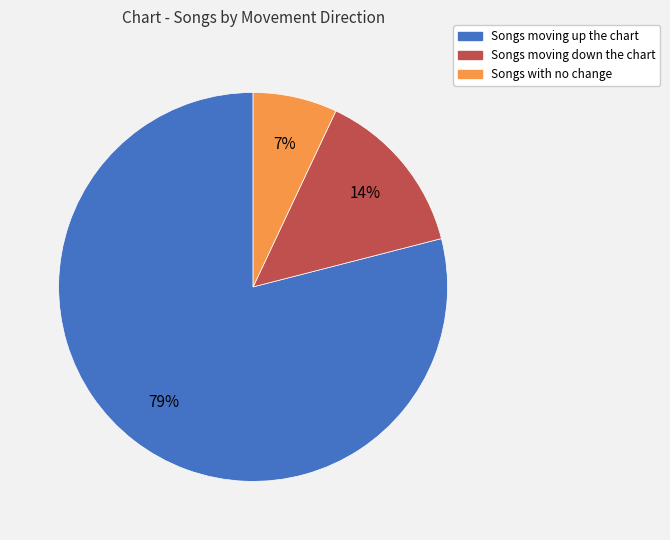

To the nearest percent, what is the average slice percentage?

33%